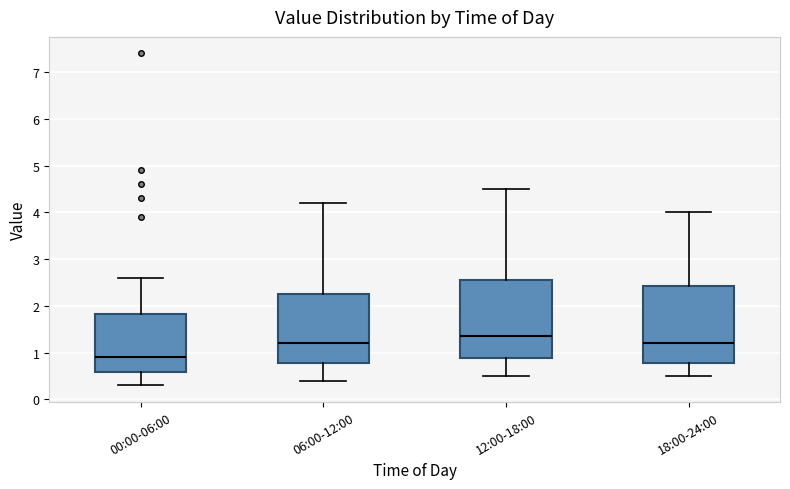

Reading left to right, read every box against the y-axis: the position of its median line, the range the box covers, and the ends of its whiskers. The values are not printed on the chart, so give them approximately, as read against the axis.

00:00-06:00: median 0.9, box 0.6 to 1.8, whiskers 0.3 to 2.6
06:00-12:00: median 1.2, box 0.8 to 2.3, whiskers 0.4 to 4.2
12:00-18:00: median 1.4, box 0.9 to 2.6, whiskers 0.5 to 4.5
18:00-24:00: median 1.2, box 0.8 to 2.4, whiskers 0.5 to 4.0